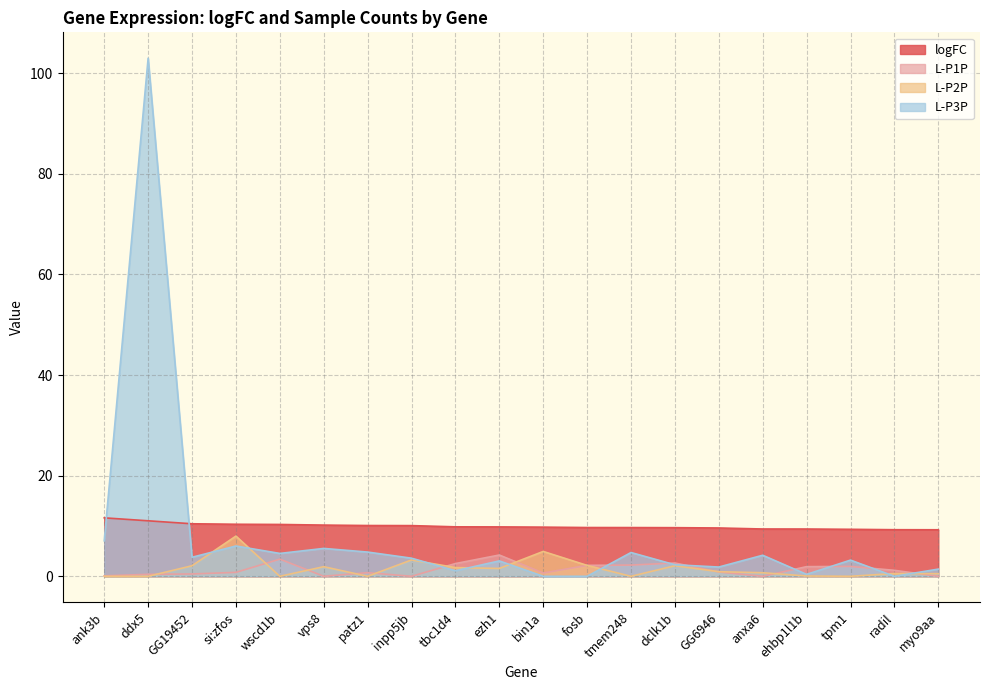

Rank the categories by L-P1P value from highest to lowest.

ezh1, wscd1b, dclk1b, tbc1d4, tmem248, fosb, tpm1, ehbp1l1b, radil, GG6946, si:zfos, patz1, bin1a, GG19452, ddx5, ank3b, vps8, inpp5jb, anxa6, myo9aa